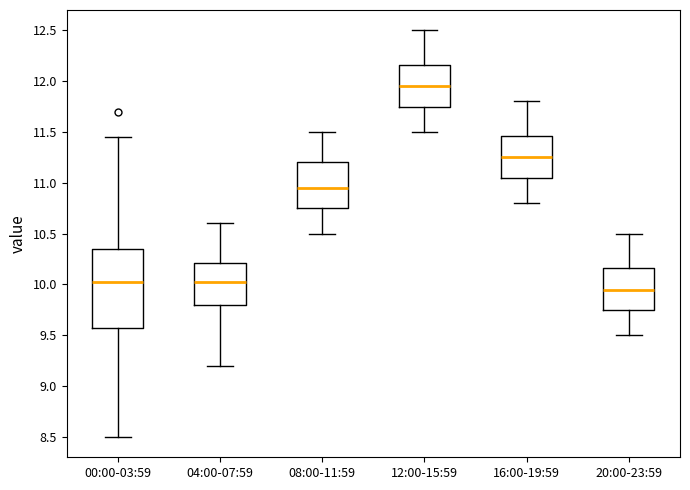

Where does the lower whisker of the box for 00:00-03:59 end on the y-axis? The values are not printed on the chart, so give them approximately, as read against the axis.

8.50